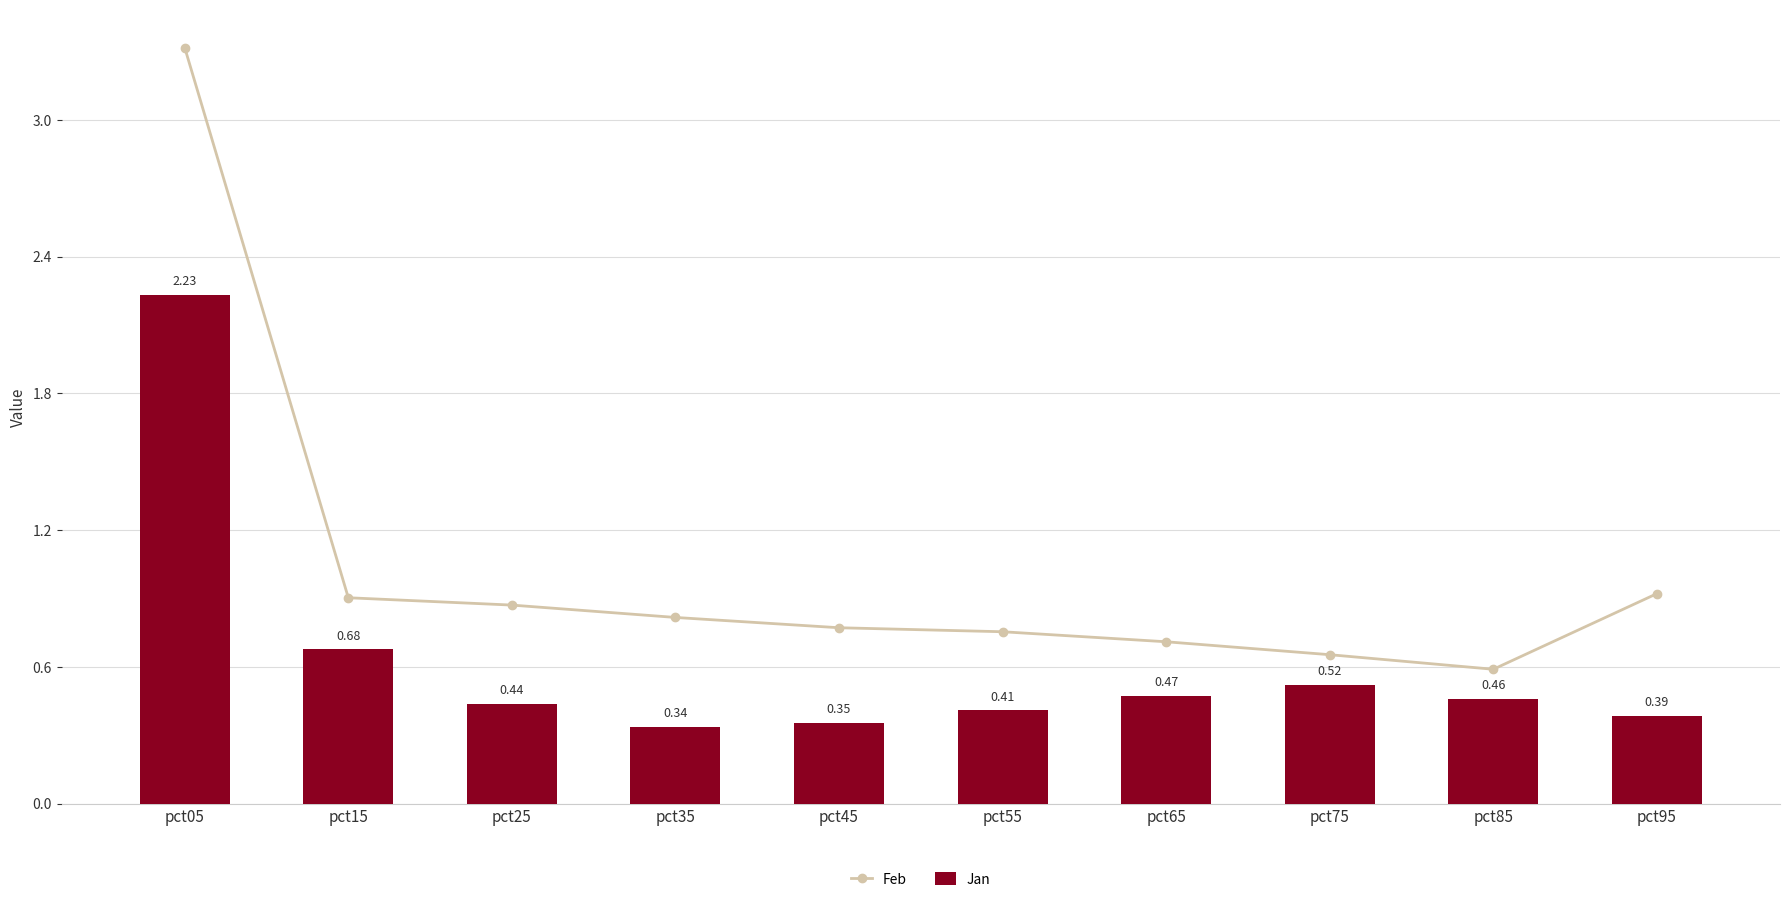

What is the difference between the maximum and minimum values in the Jan series?

1.9